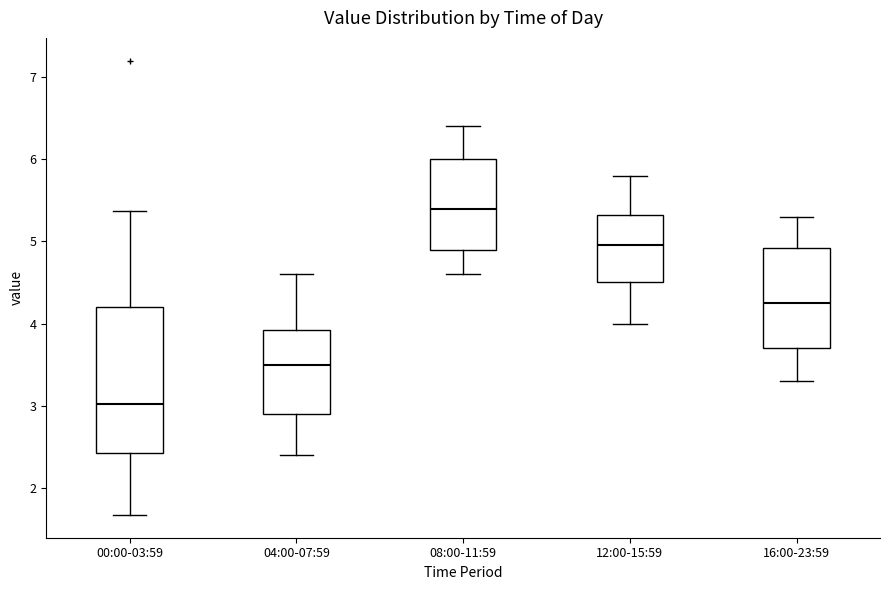

Comparing the boxes themselves (not the whiskers), which one is the tallest?

00:00-03:59